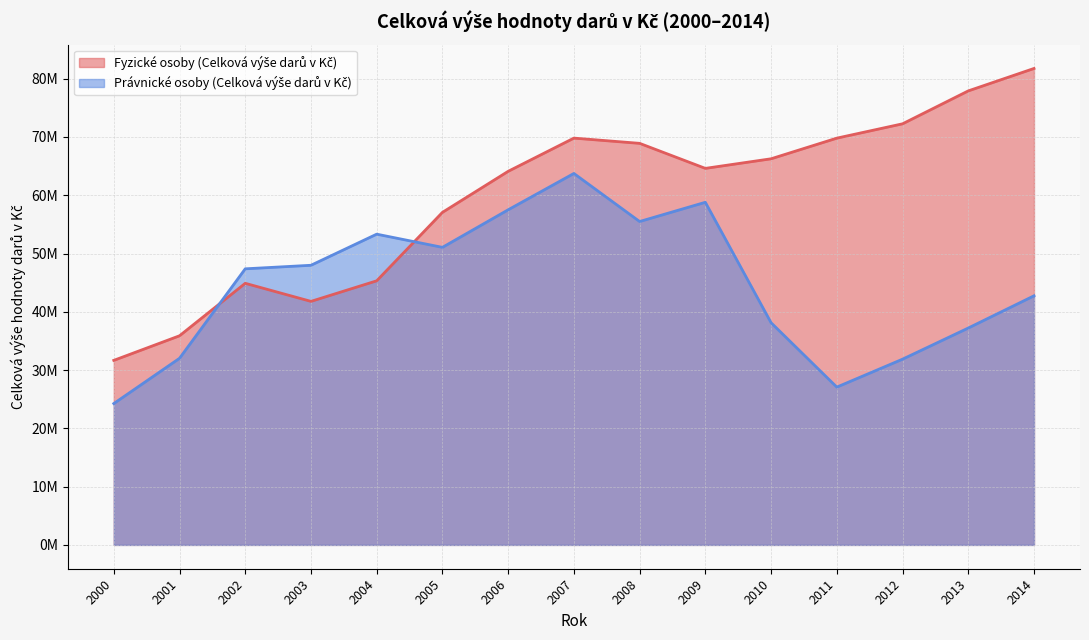

In Právnické osoby (Celková výše darů v Kč), how many points are higher than both neighbors (excluding endpoints)?

3